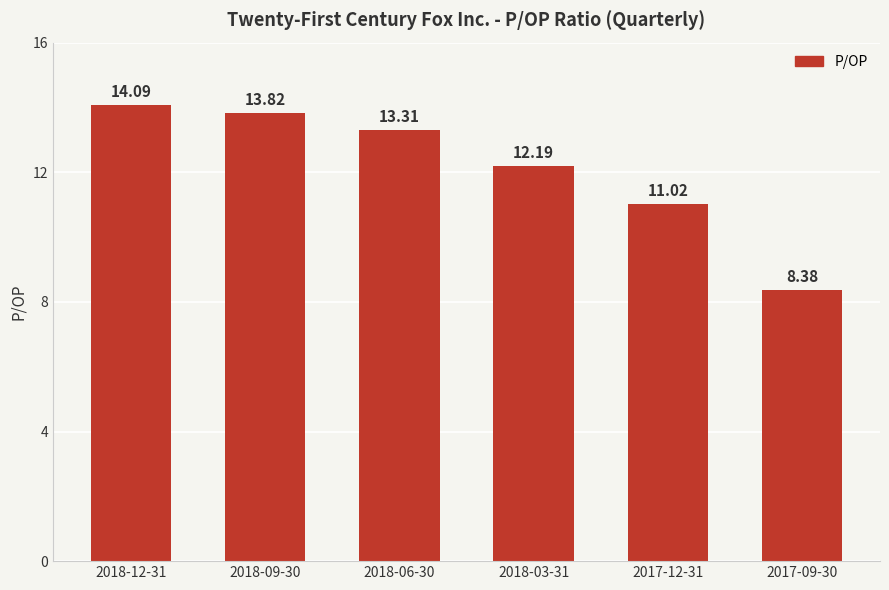

The value at 2018-03-31 is 12.2. True or false?

True